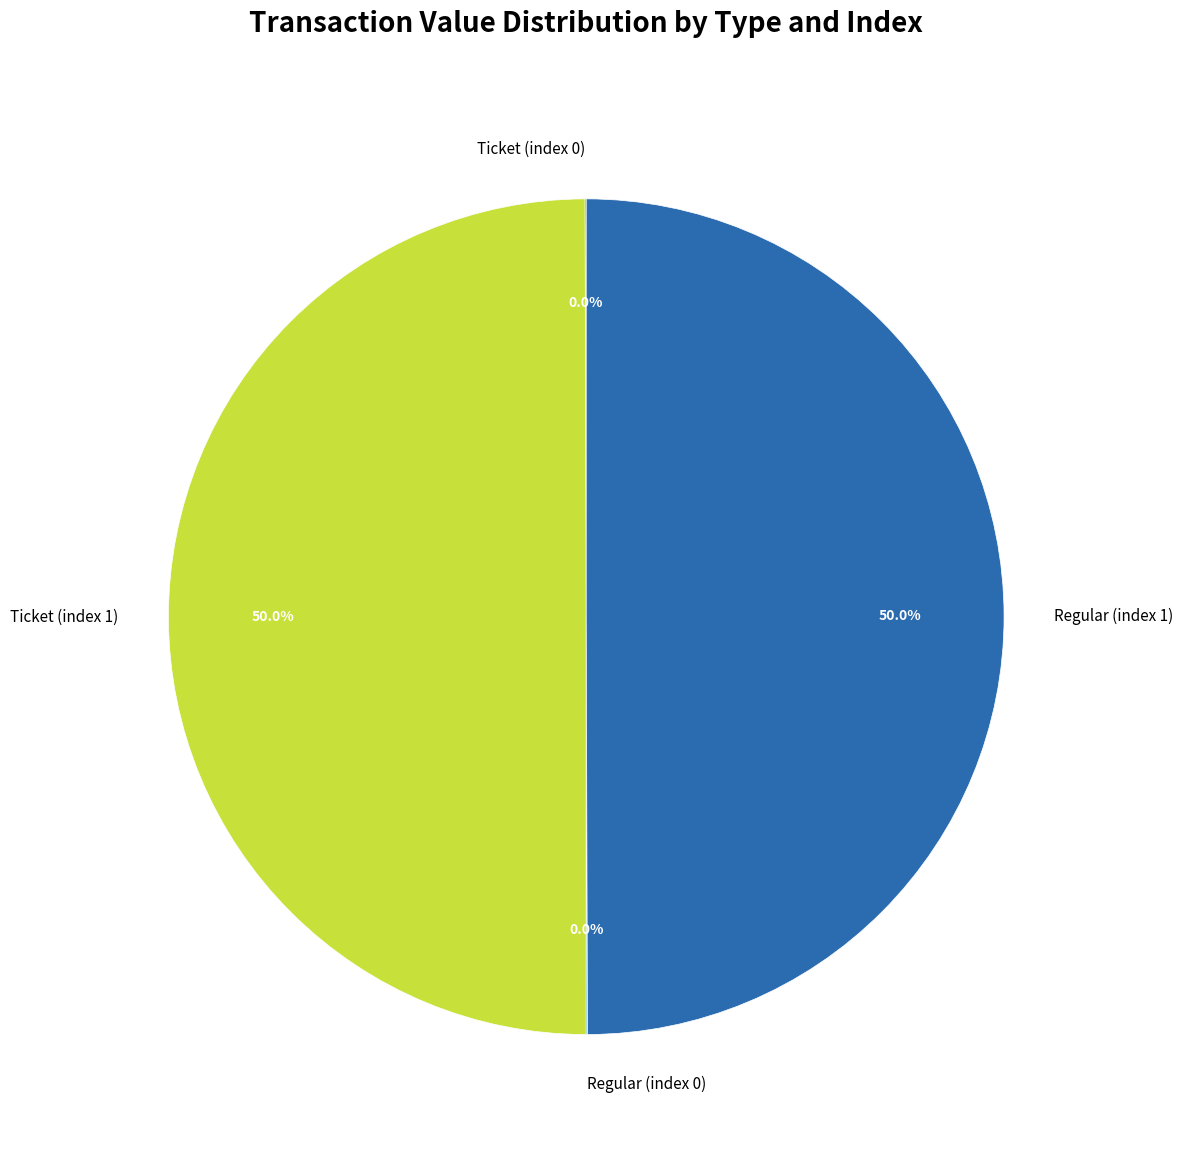

What percentage do Regular (index 1) and Regular (index 0) together represent?

50.0%